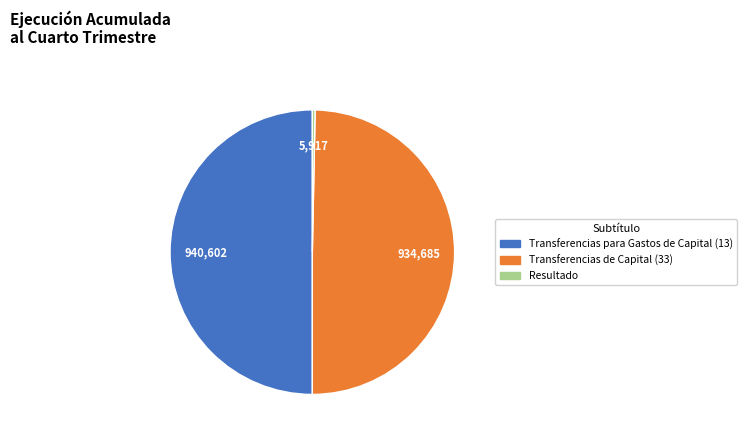

The Transferencias de Capital (33) slice represents 50% of the pie. True or false?

True